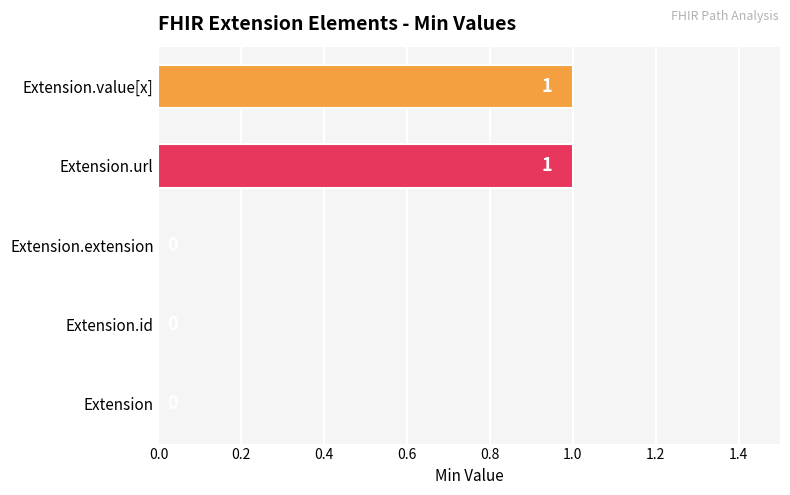

How many data points does each series have?

5